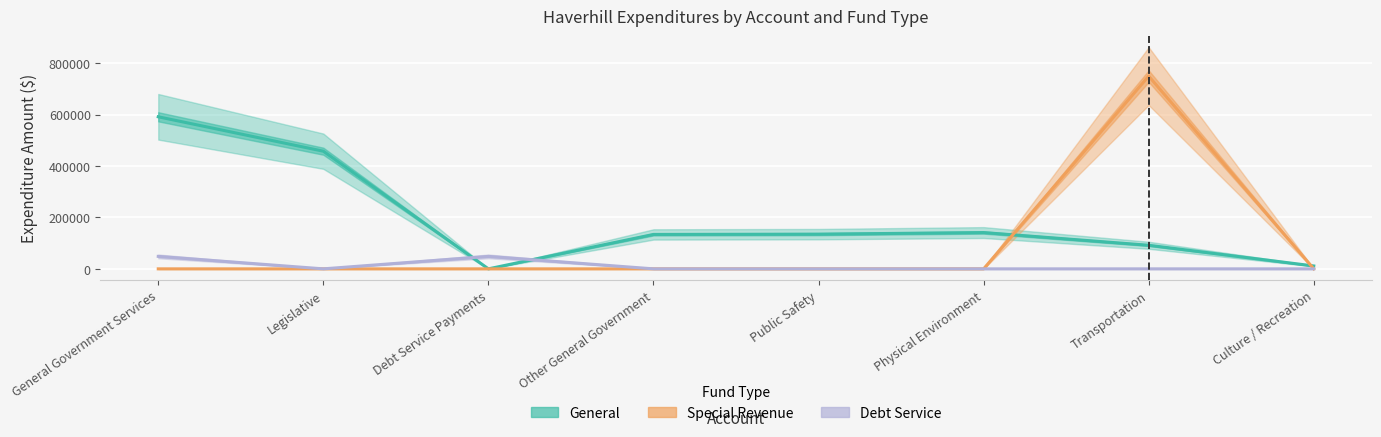

True or false: Special Revenue has more than 0 points higher than both neighbors.

True